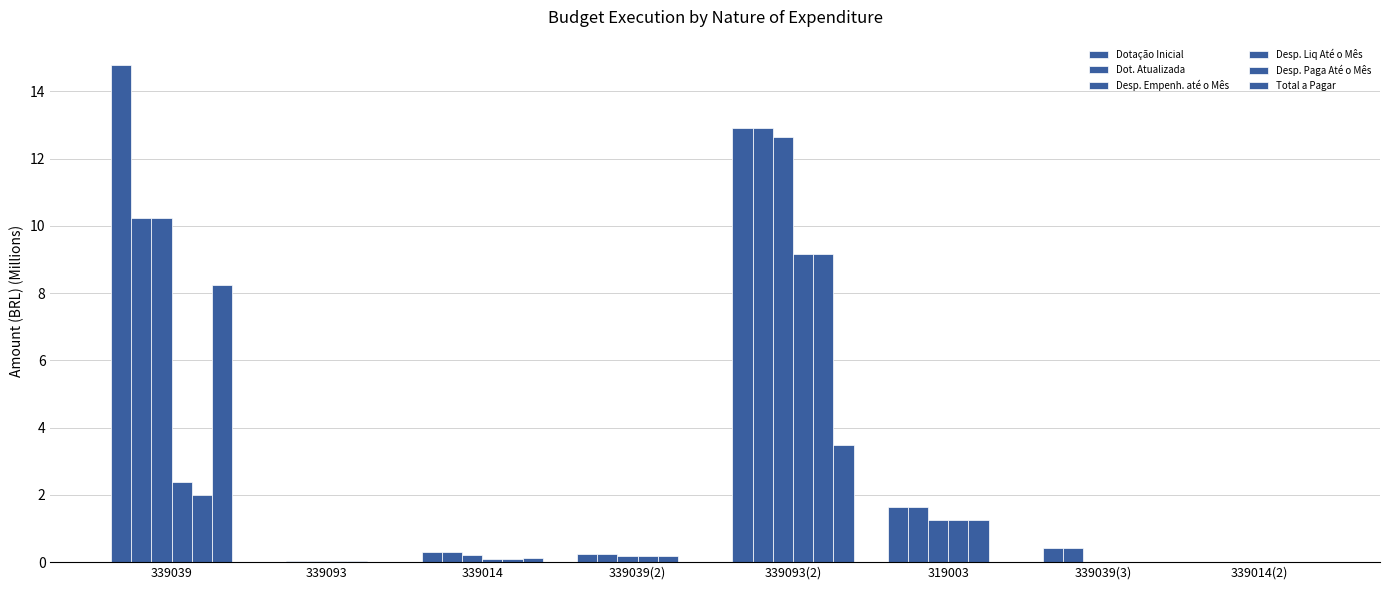

How many groups of bars are there?

8